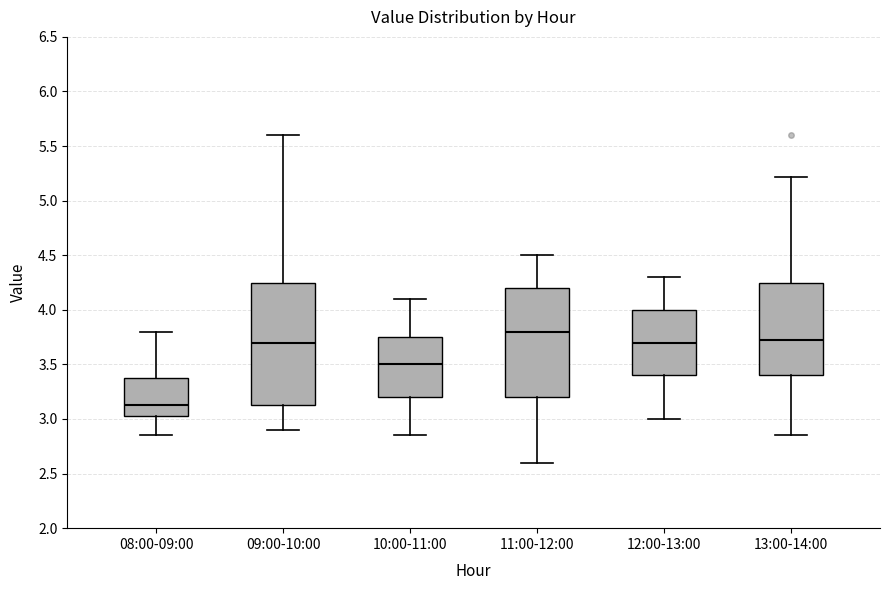

Which box has the lowest median line?

08:00-09:00